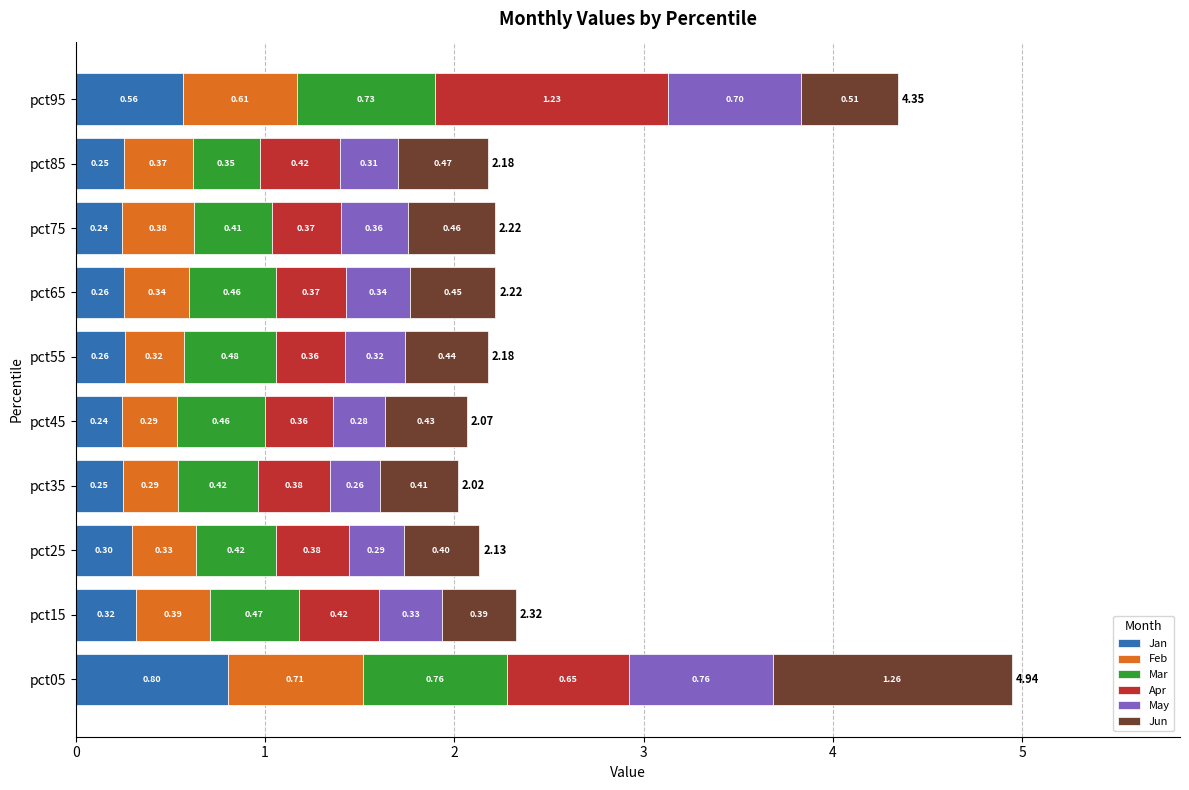

At which category is the sum across all series the highest?

pct05